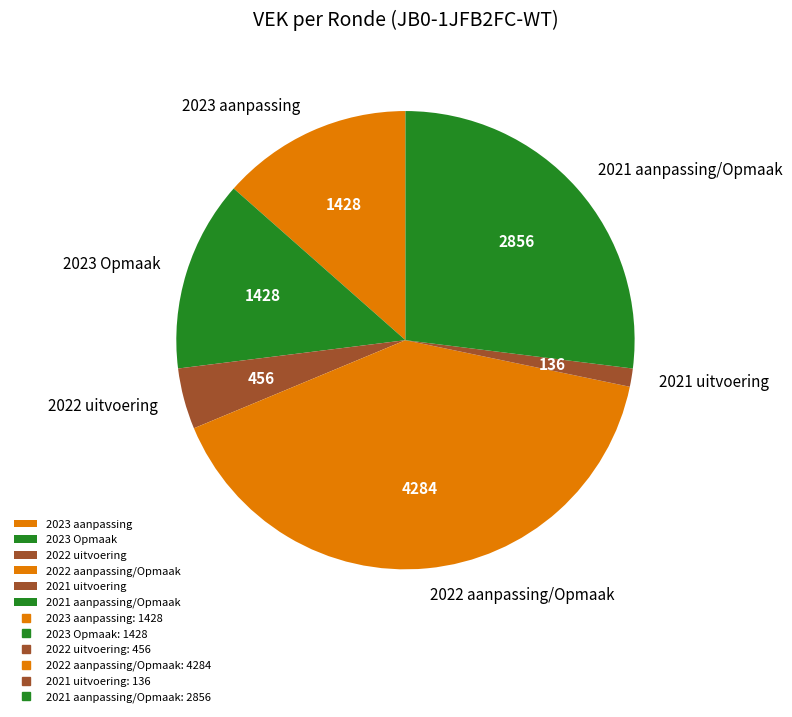

How many segments does this pie chart have?

6